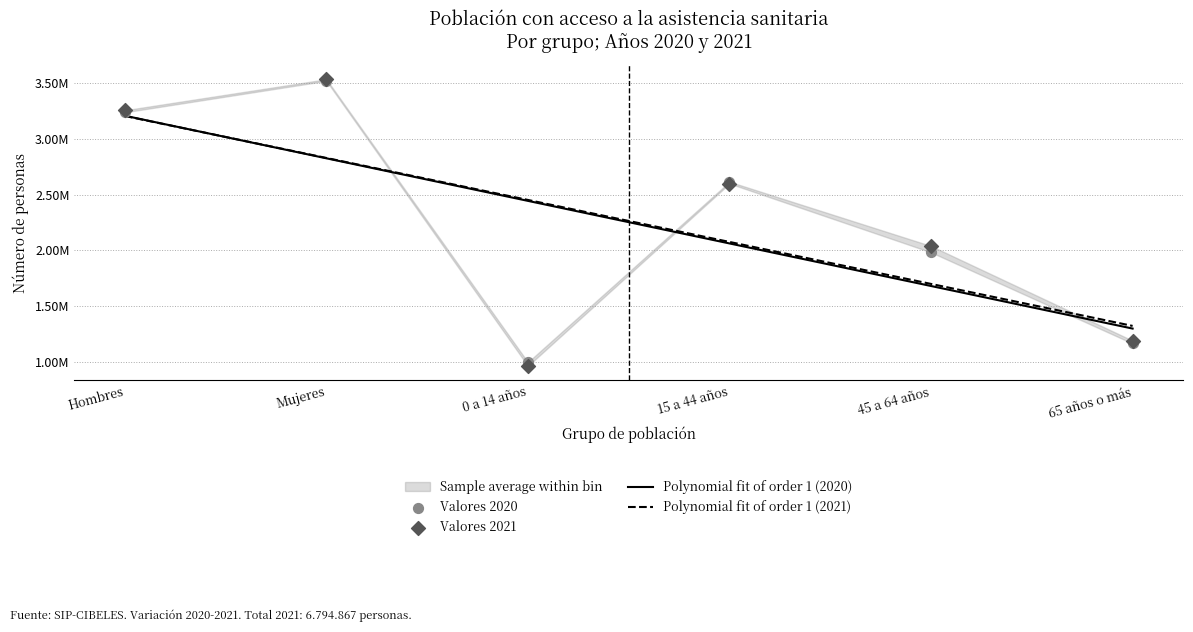

At how many categories does at least one series exceed 2889363?

2